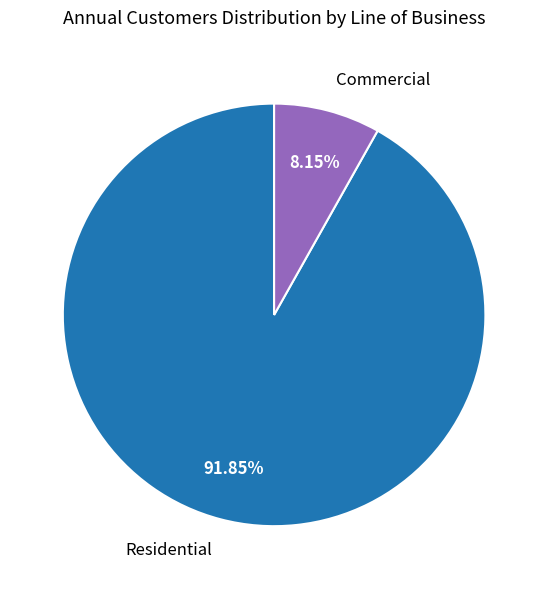

To the nearest percent, what is the difference between the Residential and Commercial slice percentages?

84%